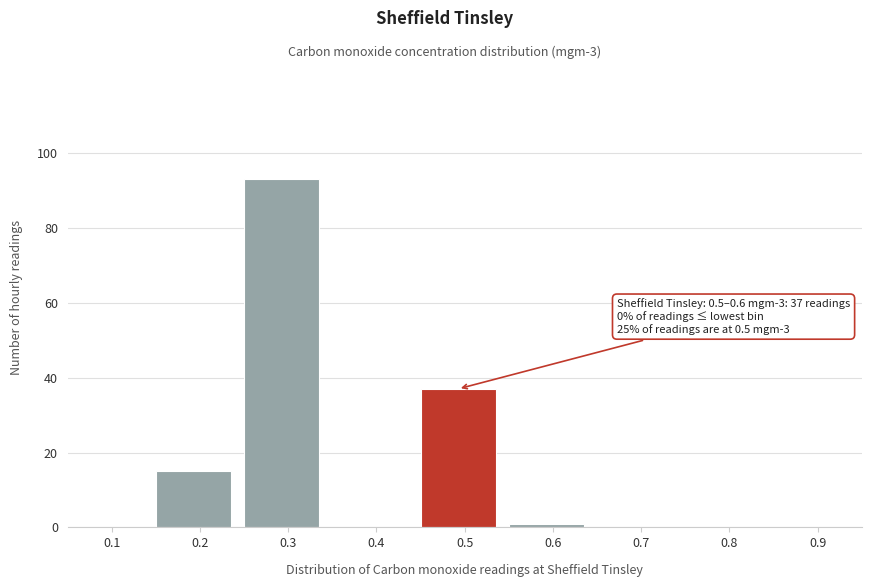

Reading right to left, what are all the values shown in this chart?

0.9=0	0.8=0	0.7=0	0.6=1	0.5=37	0.4=0	0.3=93	0.2=15	0.1=0